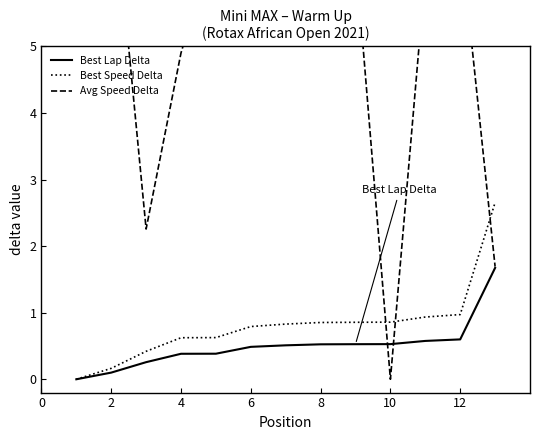

What is the value of the Avg Speed Delta point at the 5th from the left?

6.7